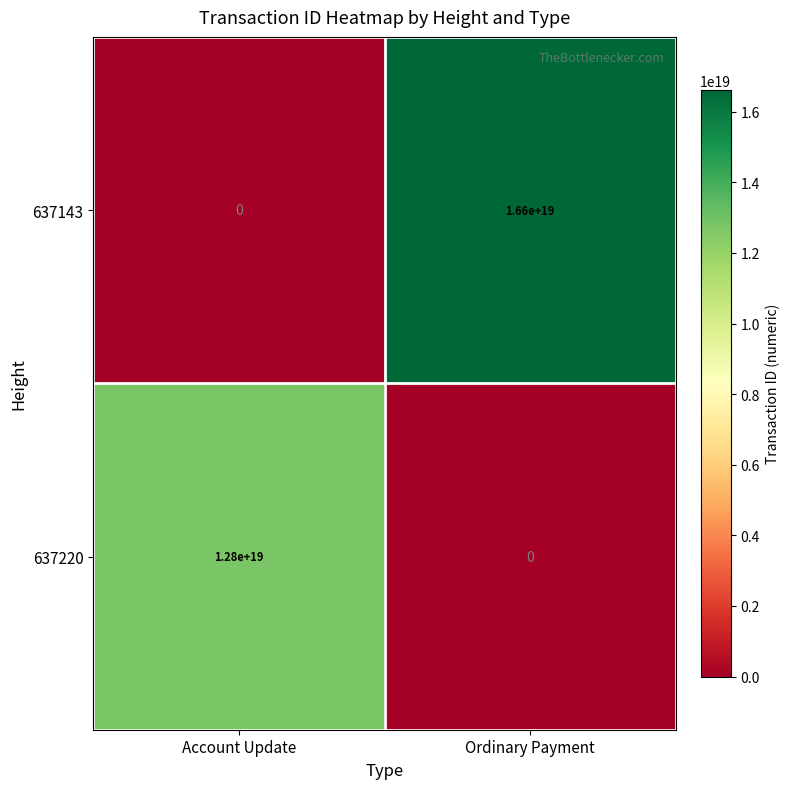

At which label does 637143 reach its minimum?

Account Update